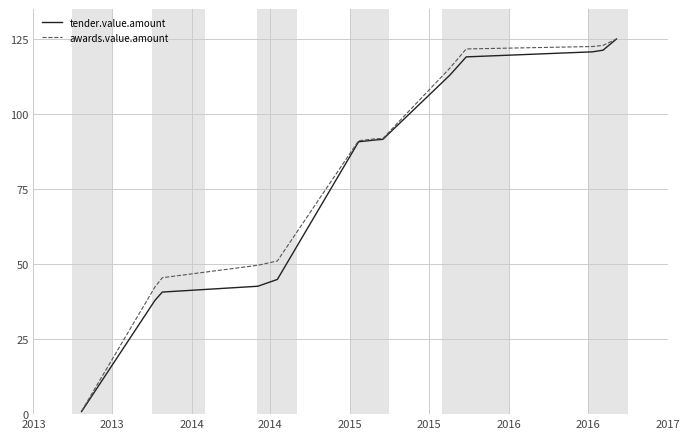

What is the highest value of the awards.value.amount series?

125.0